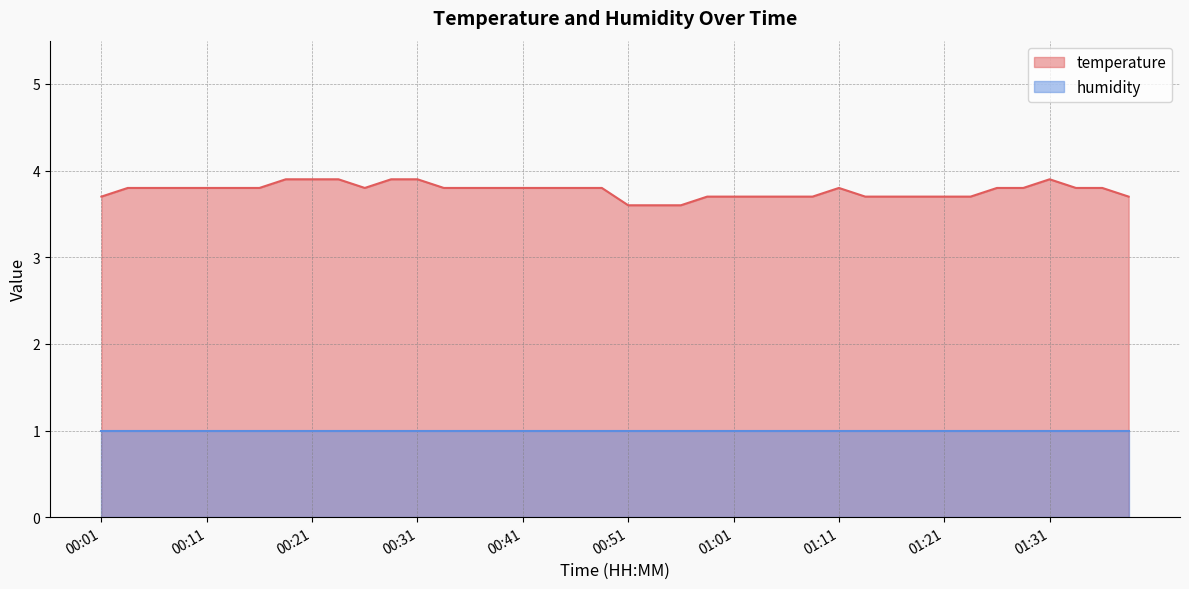

List the labels in order of value, smallest first.

00:51, 00:54, 00:56, 00:01, 00:59, 01:01, 01:04, 01:06, 01:09, 01:14, 01:16, 01:19, 01:21, 01:24, 01:39, 00:04, 00:06, 00:09, 00:11, 00:14, 00:16, 00:26, 00:34, 00:36, 00:39, 00:41, 00:44, 00:46, 00:49, 01:11, 01:26, 01:29, 01:34, 01:36, 00:19, 00:21, 00:24, 00:29, 00:31, 01:31